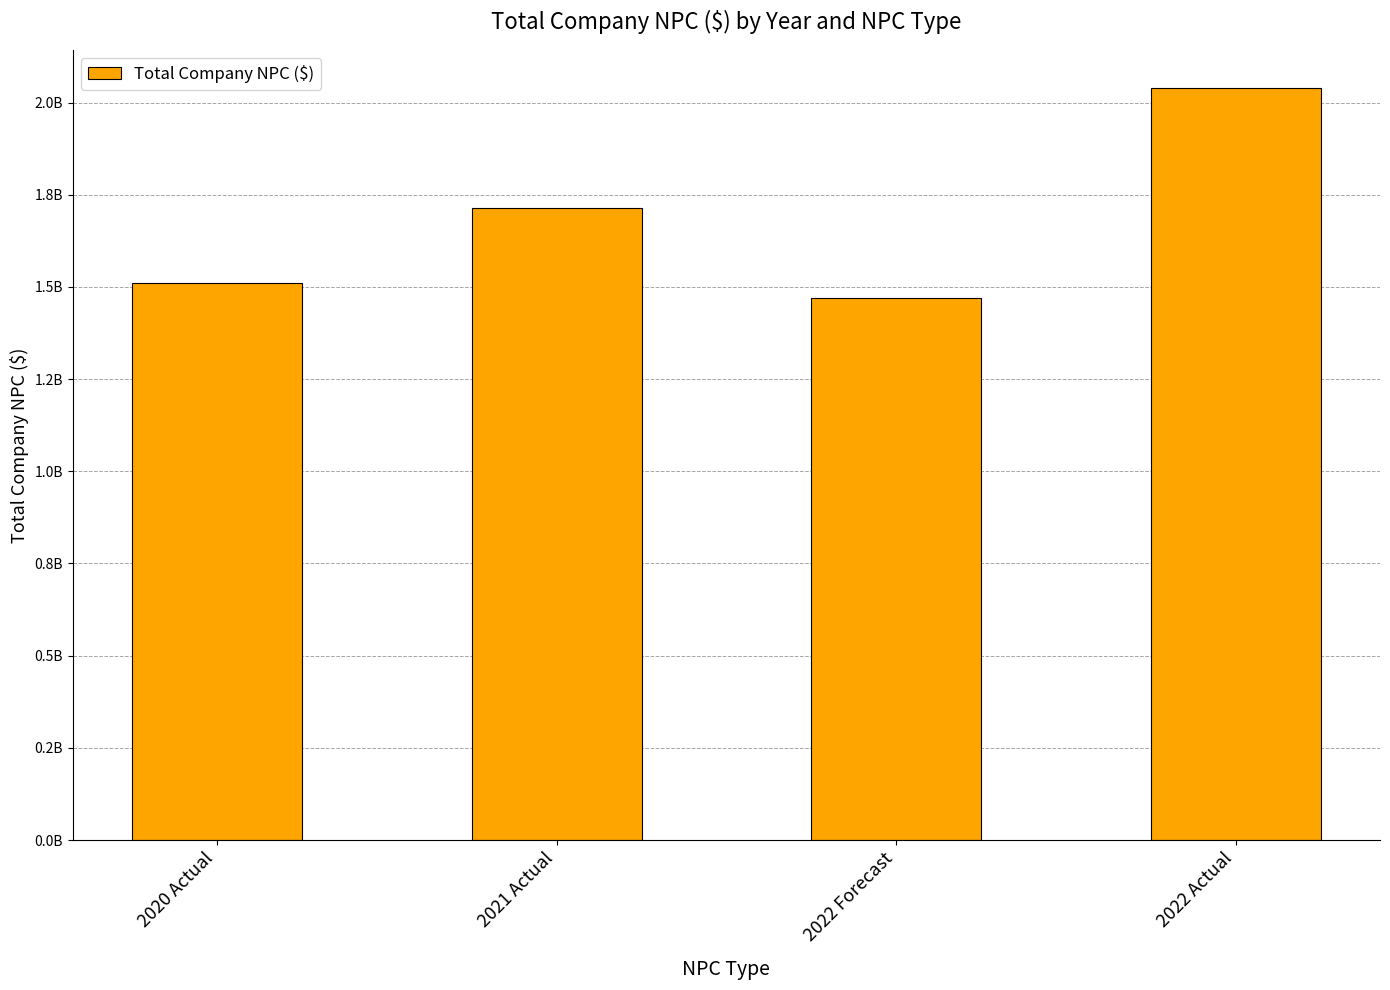

What is the label of the 2nd bar from the left?

2021 Actual